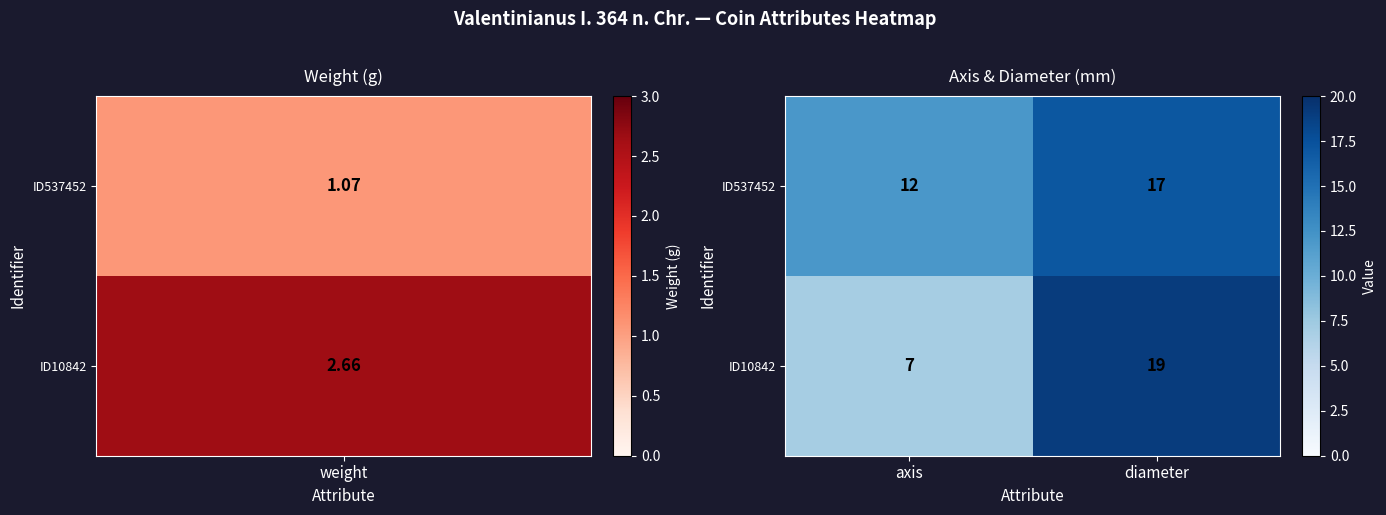

What is the difference between the maximum and minimum values in the ID10842 series?

12